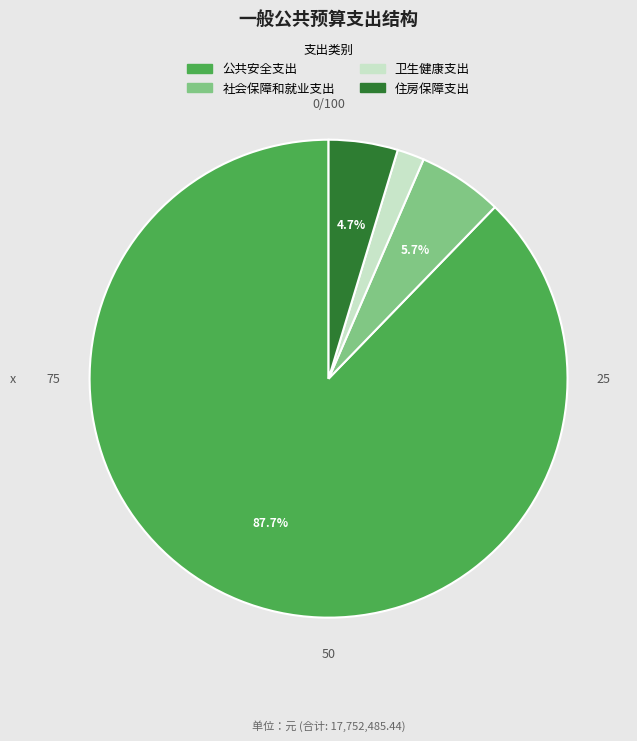

True or false: 公共安全支出 accounts for 88% of the total.

True